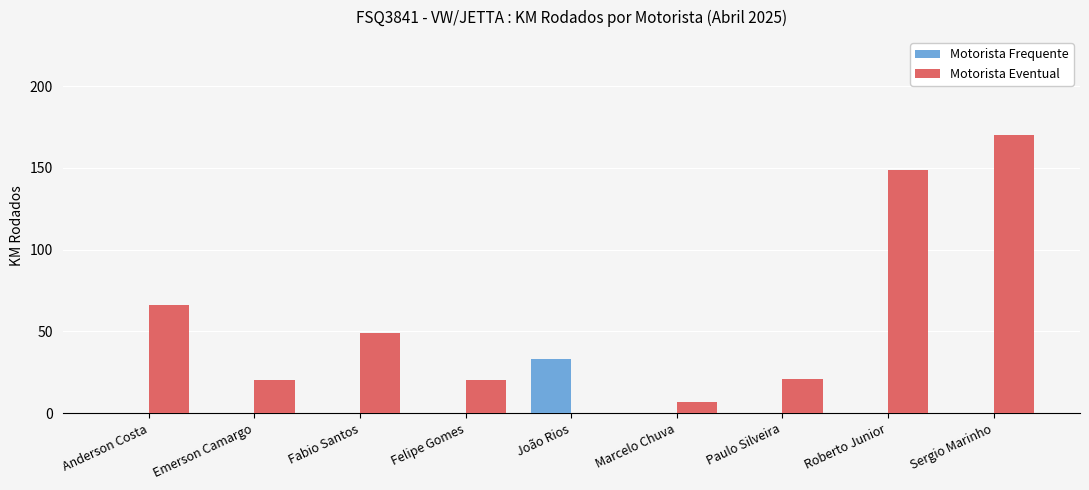

Which series changed the most between Anderson Costa and Sergio Marinho?

Motorista Eventual